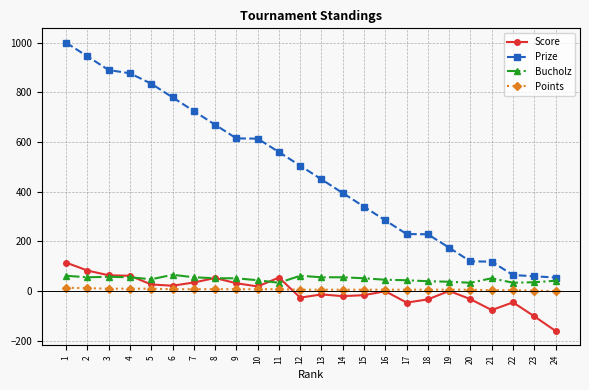

True or false: Score has more than 0 points higher than both neighbors.

True